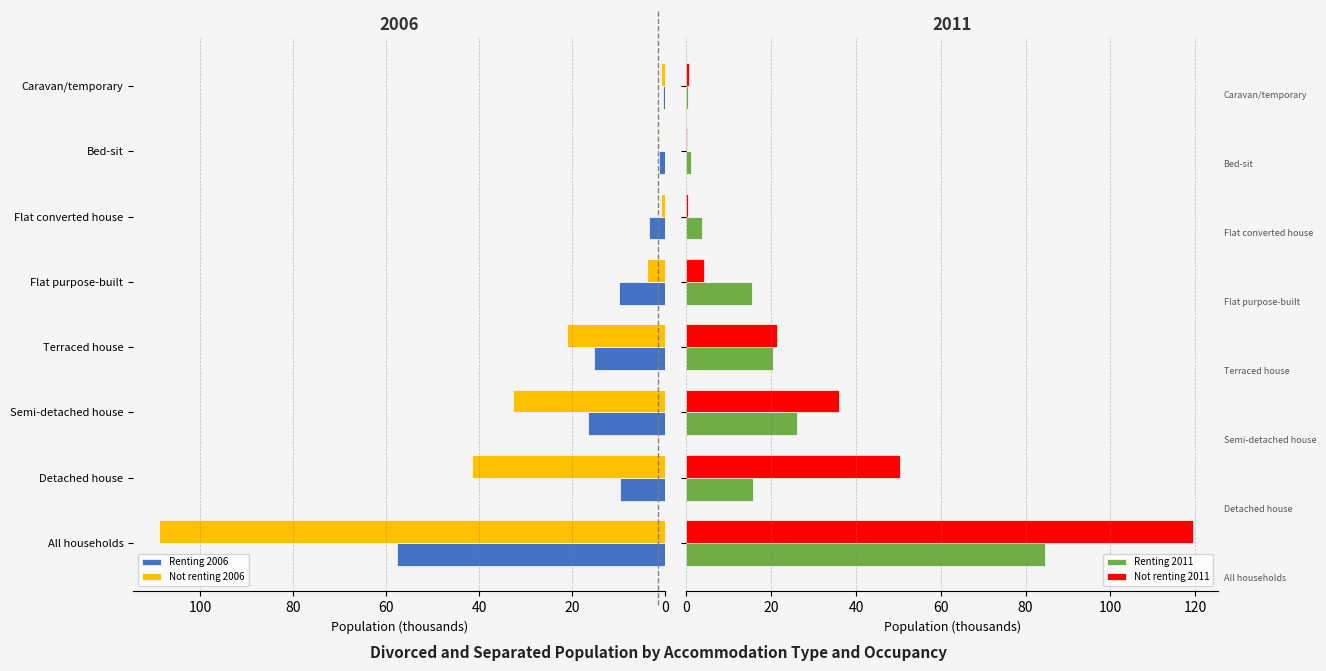

What is the sum of all Renting 2011 values?

167.4